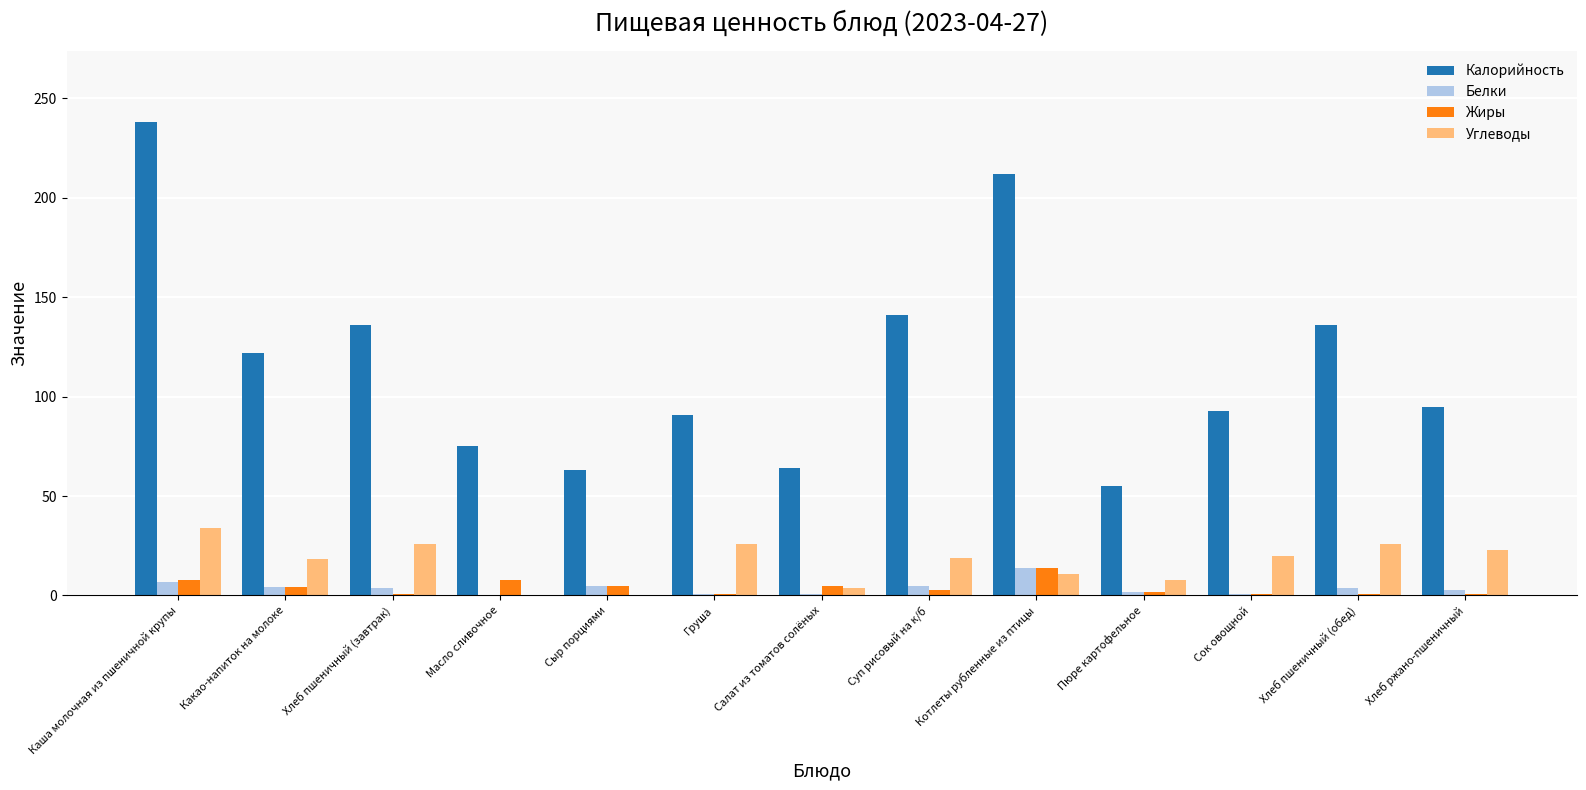

At which category is the sum across all series the highest?

Каша молочная из пшеничной крупы